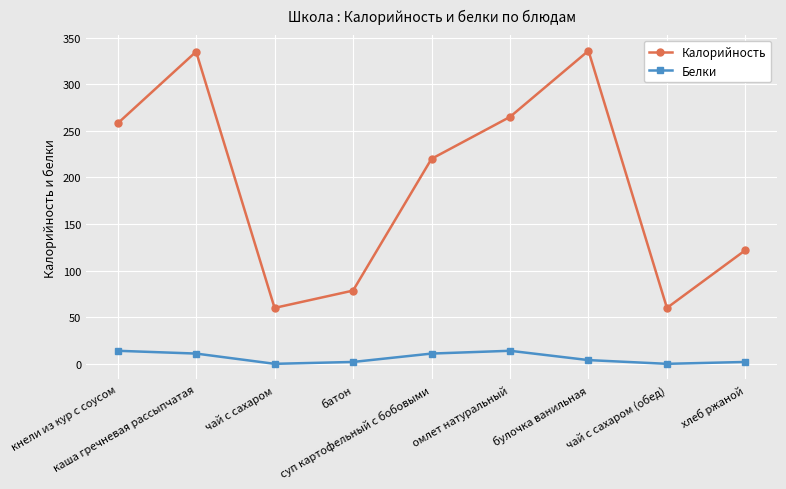

True or false: Белки and Калорийность cross at least once.

False